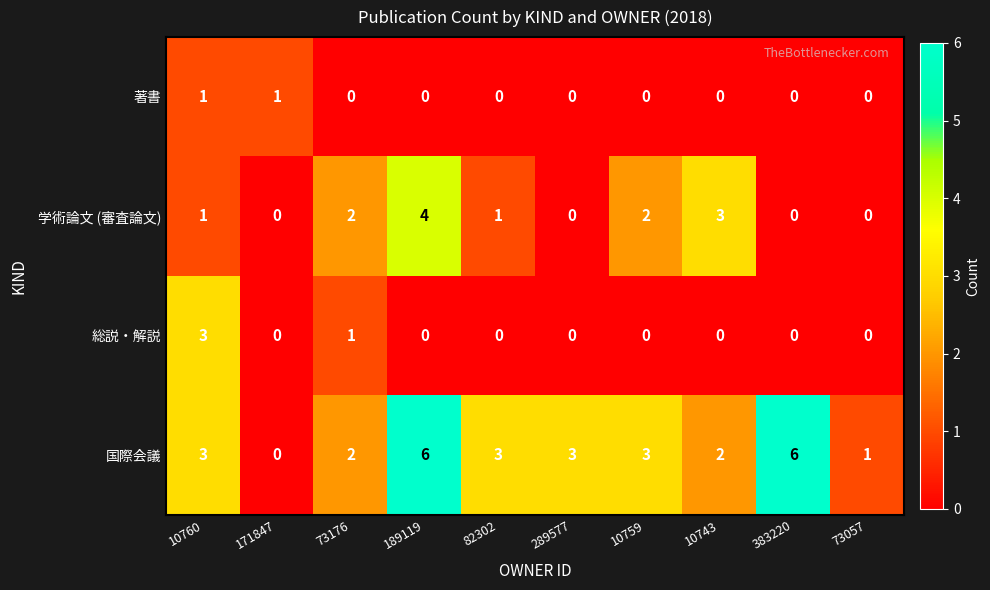

What is the difference between the highest and lowest values at 10743?

3